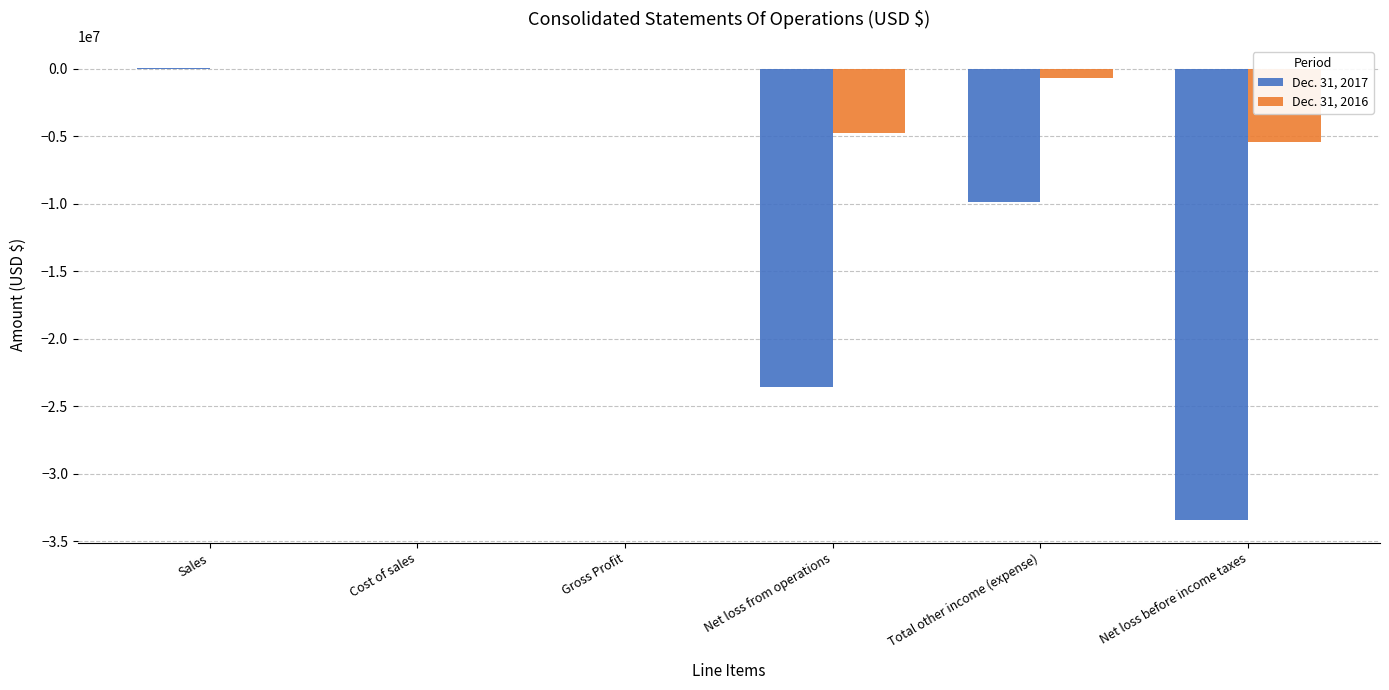

The value of Dec. 31, 2017 at Net loss before income taxes is -44318867. True or false?

False